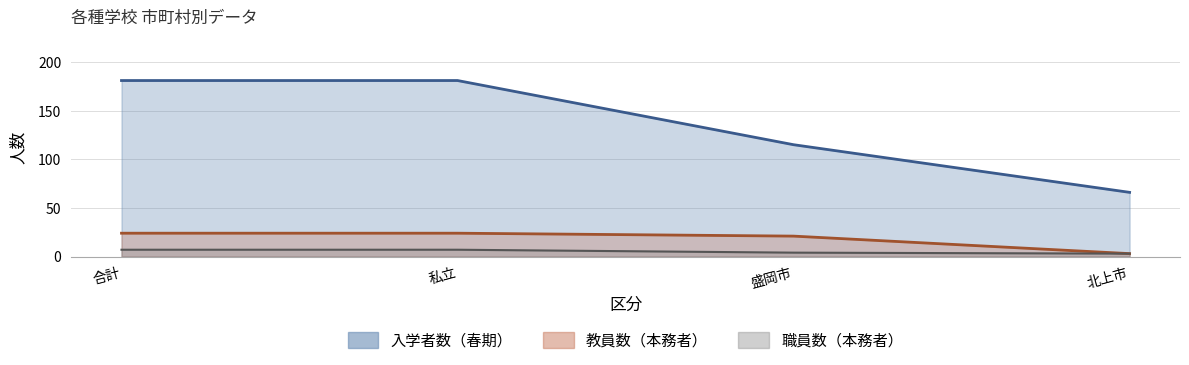

What is the total value across all series at 合計?

188